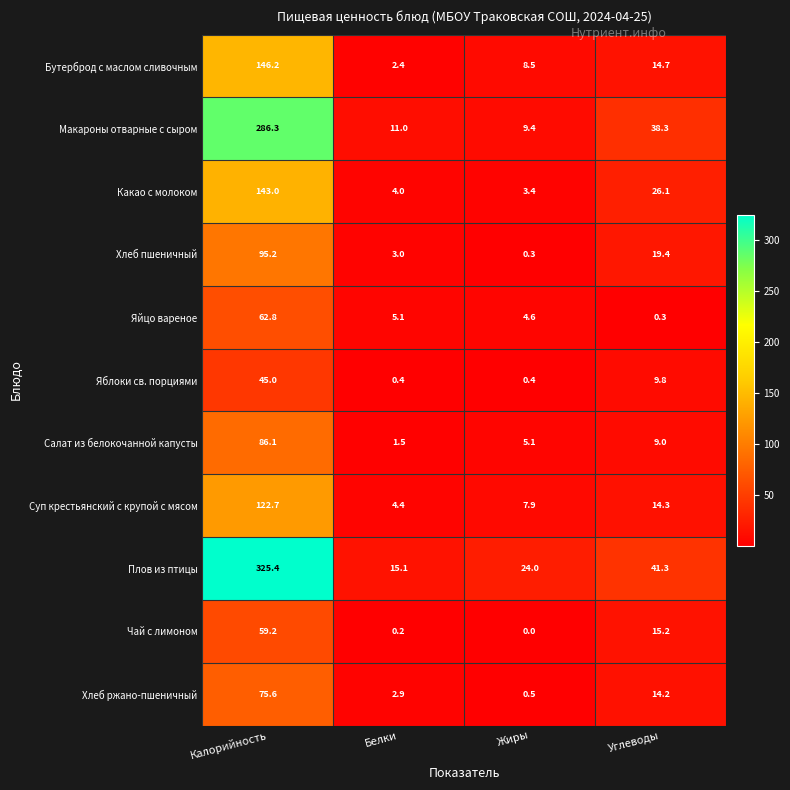

Which series changed the most between Жиры and Углеводы?

Макароны отварные с сыром